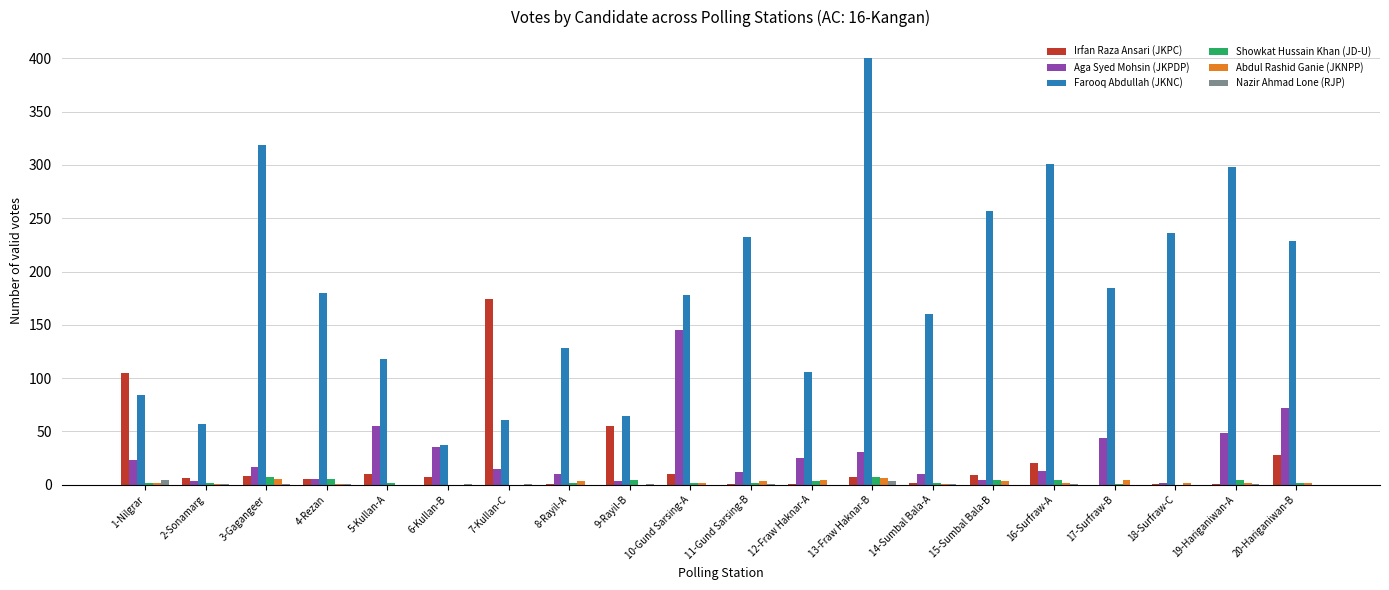

Which series changed the most between 1-Nilgrar and 5-Kullan-A?

Irfan Raza Ansari (JKPC)